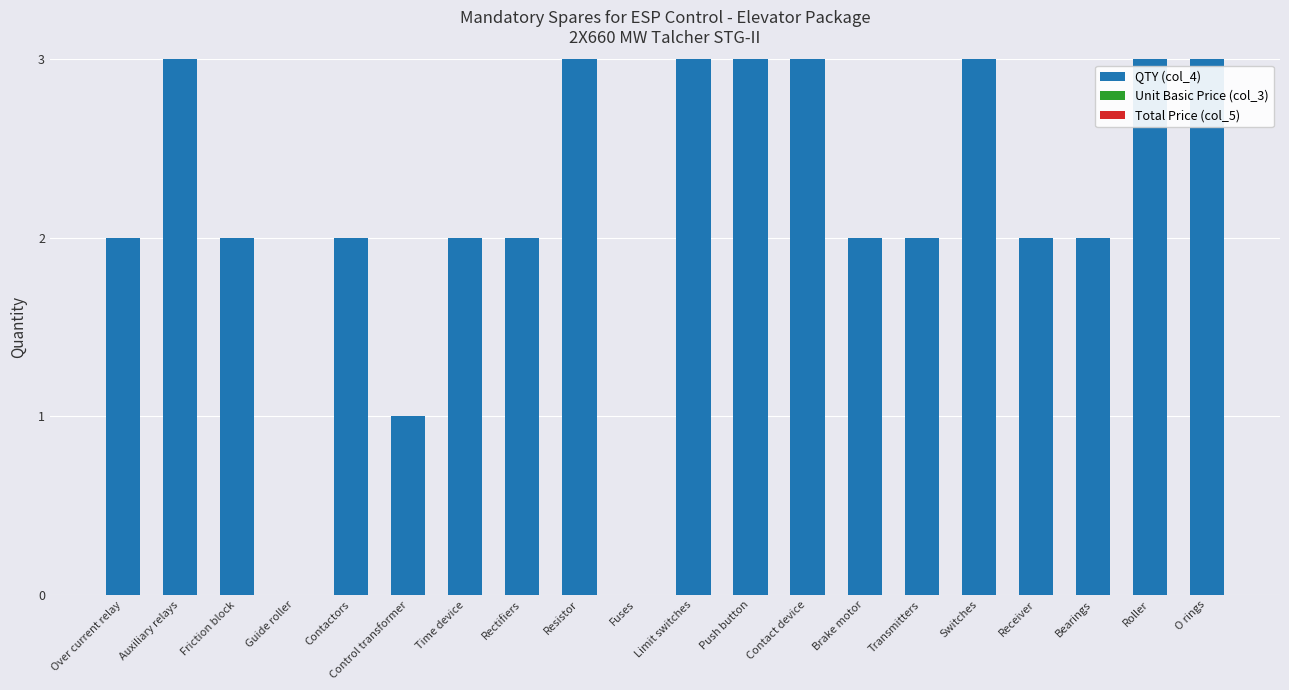

Does the chart contain stacked bars?

No